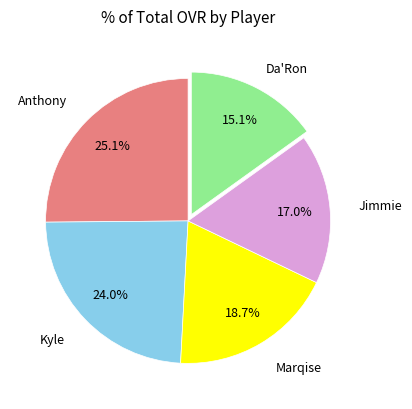

To the nearest percent, what is the difference between the largest and smallest slice percentages?

10%